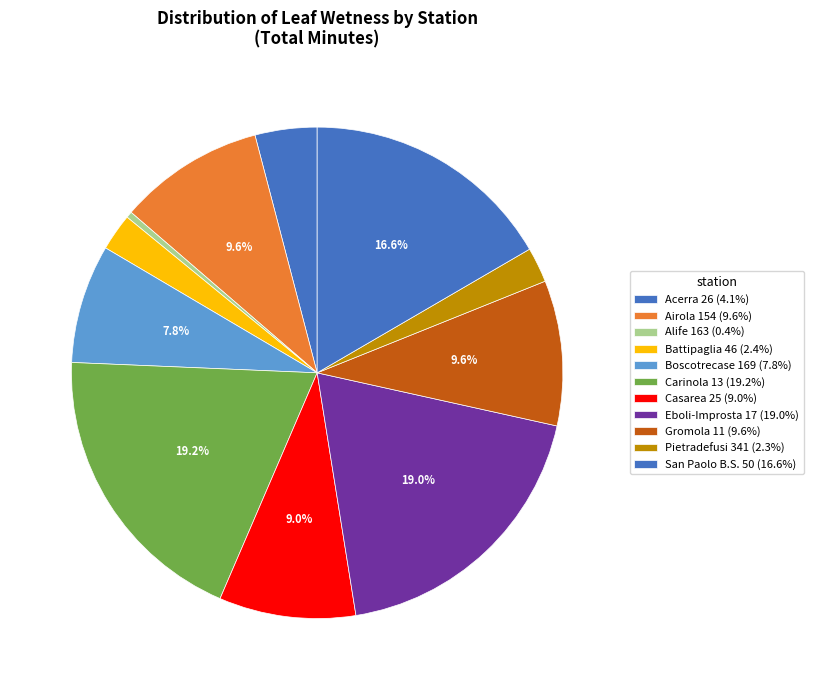

How many slices are in this pie chart?

11